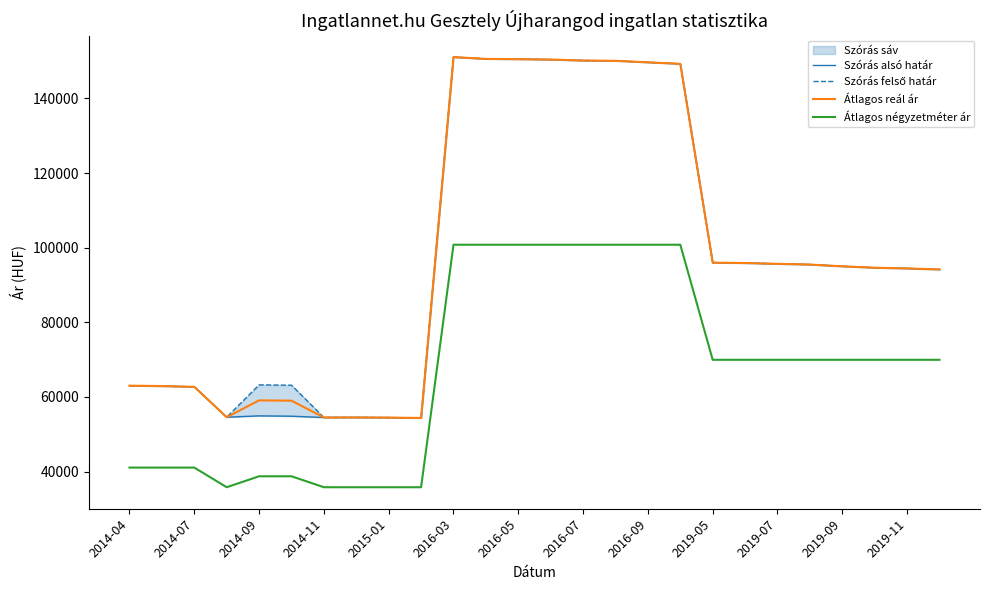

True or false: Átlagos négyzetméter ár and Átlagos reál ár intersect in this chart.

False